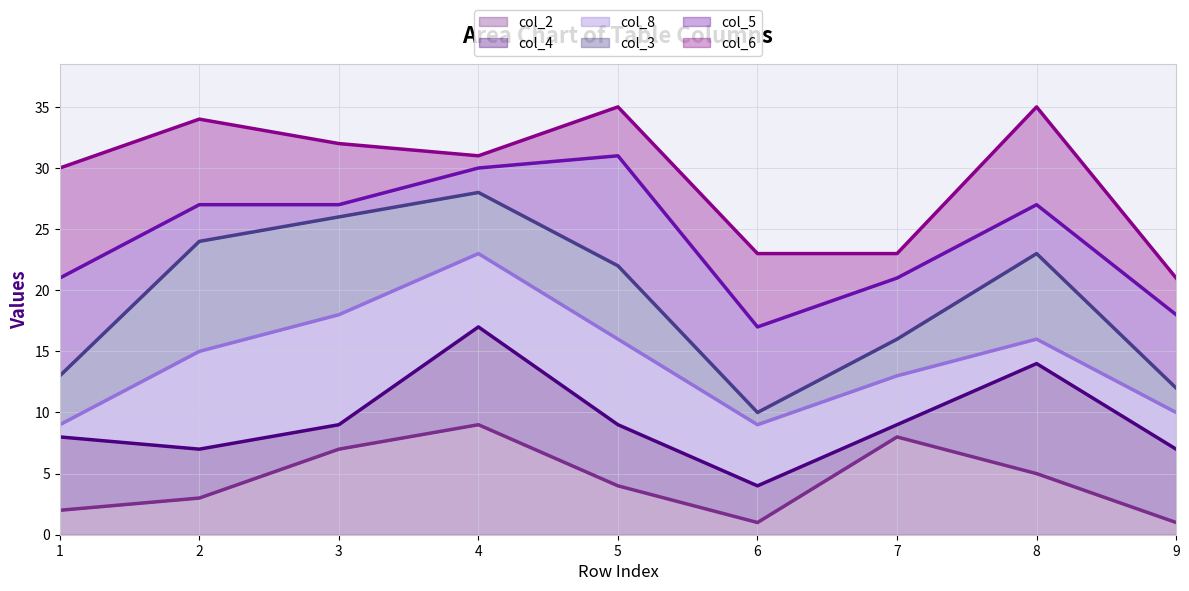

Rank the categories by col_2 line value from highest to lowest.

4, 7, 3, 8, 5, 2, 1, 6, 9